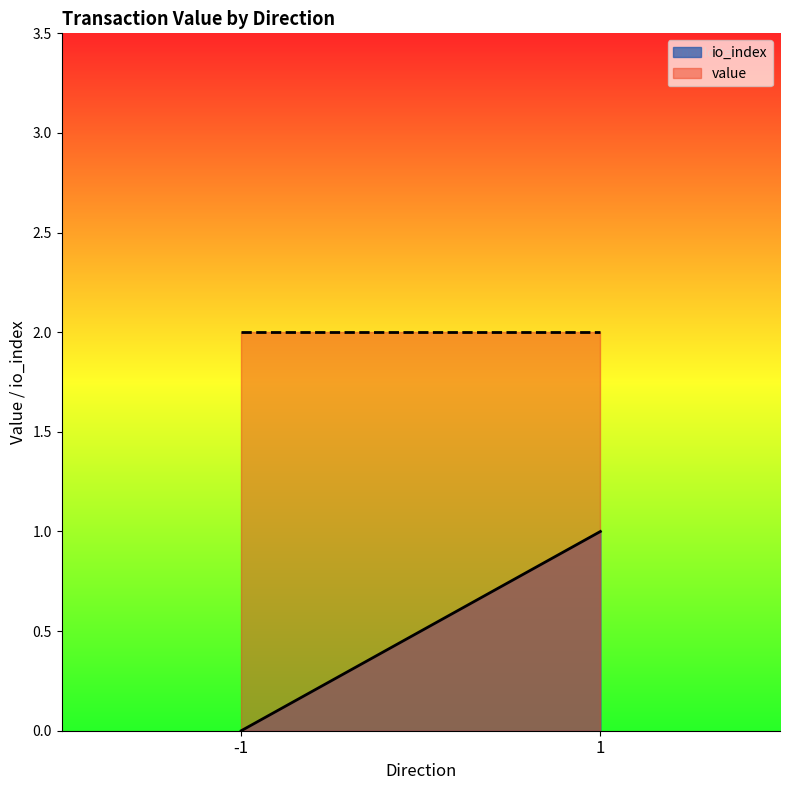

Which has a higher value, -1 or -1?

-1